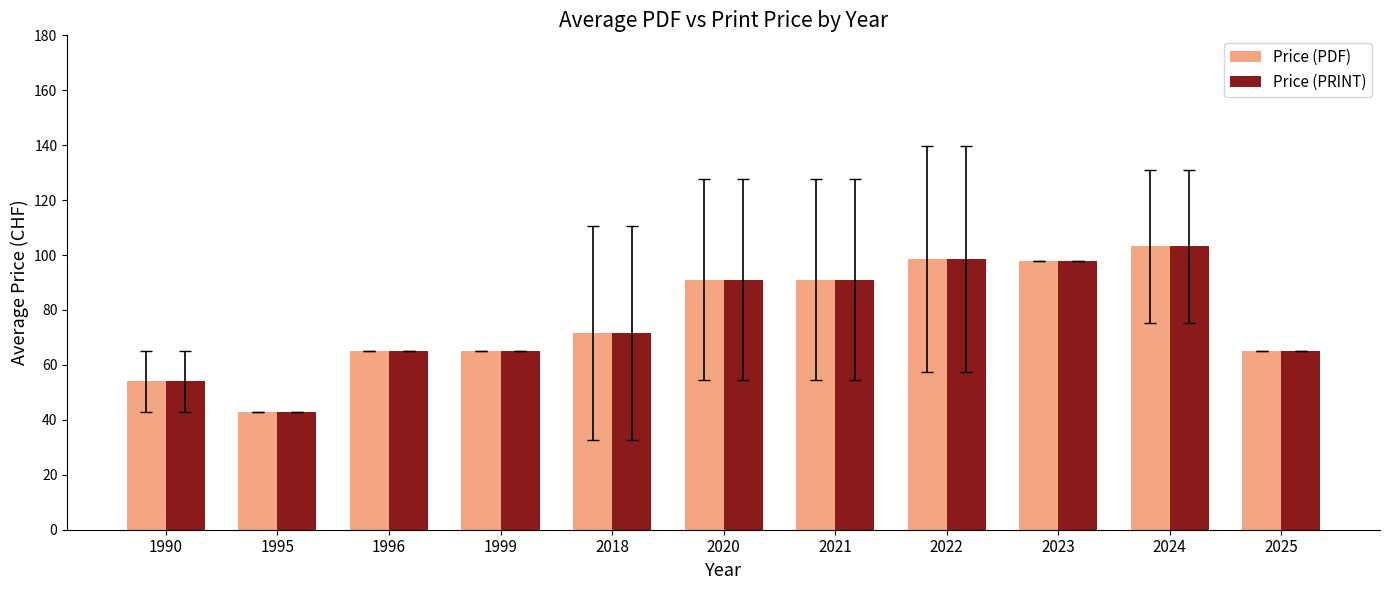

Which label corresponds to the largest value in the chart?

2024